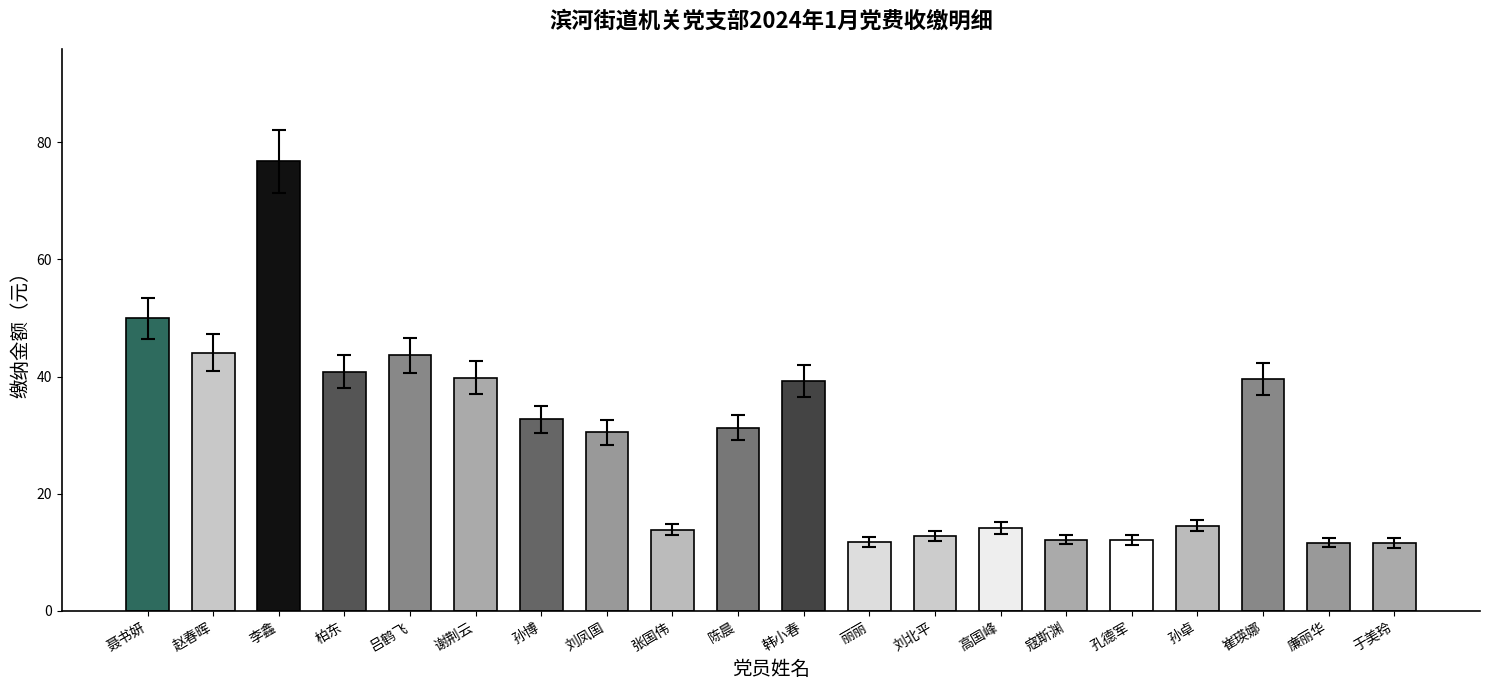

What is the minimum value shown in the chart?

11.5